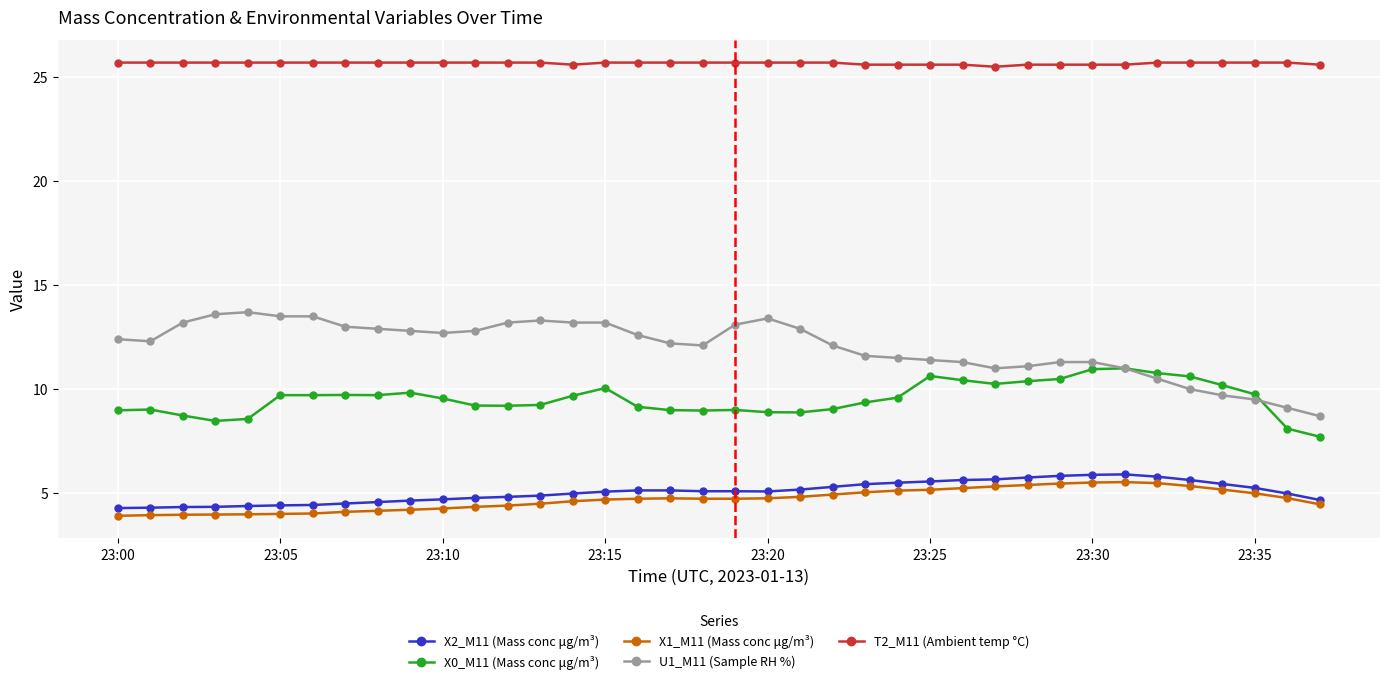

List the series in order of their peak value, lowest first.

X1_M11 (Mass conc μg/m³), X2_M11 (Mass conc μg/m³), X0_M11 (Mass conc μg/m³), U1_M11 (Sample RH %), T2_M11 (Ambient temp °C)